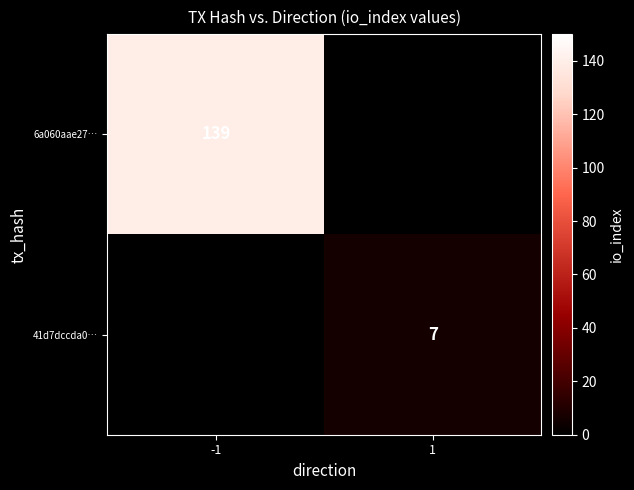

At how many categories does at least one series exceed 100?

1